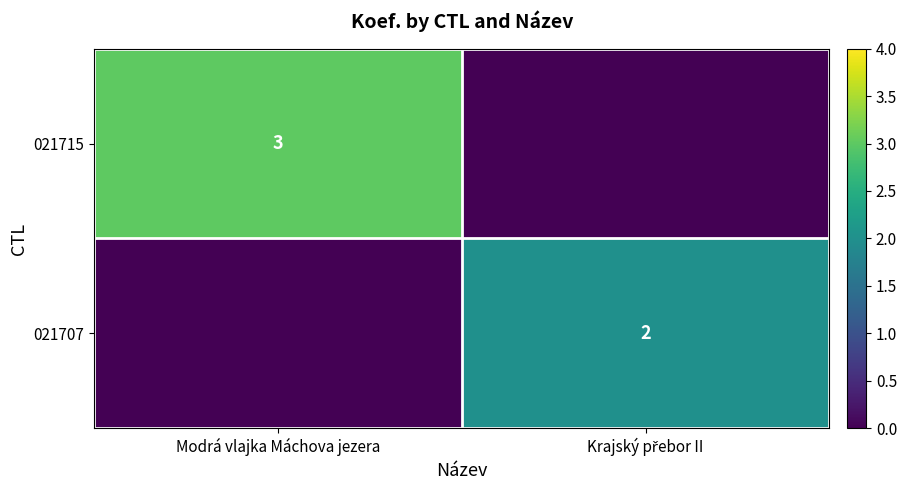

True or false: 021715 has a value of 3 at Modrá vlajka Máchova jezera.

True